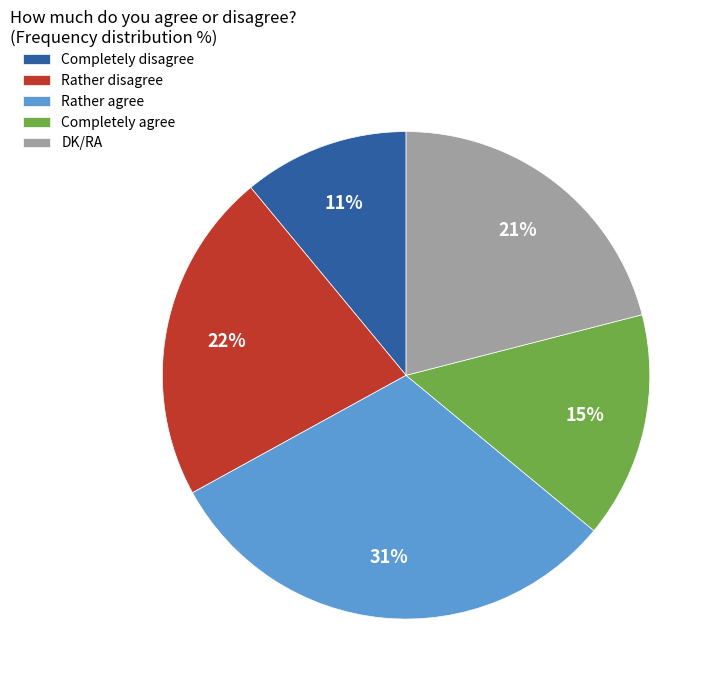

Is it true that Completely agree is 29% of the pie?

False